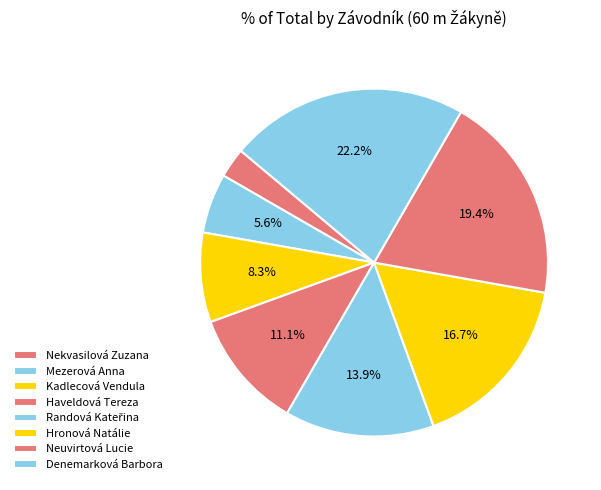

The Denemarková Barbora slice represents 36% of the pie. True or false?

False